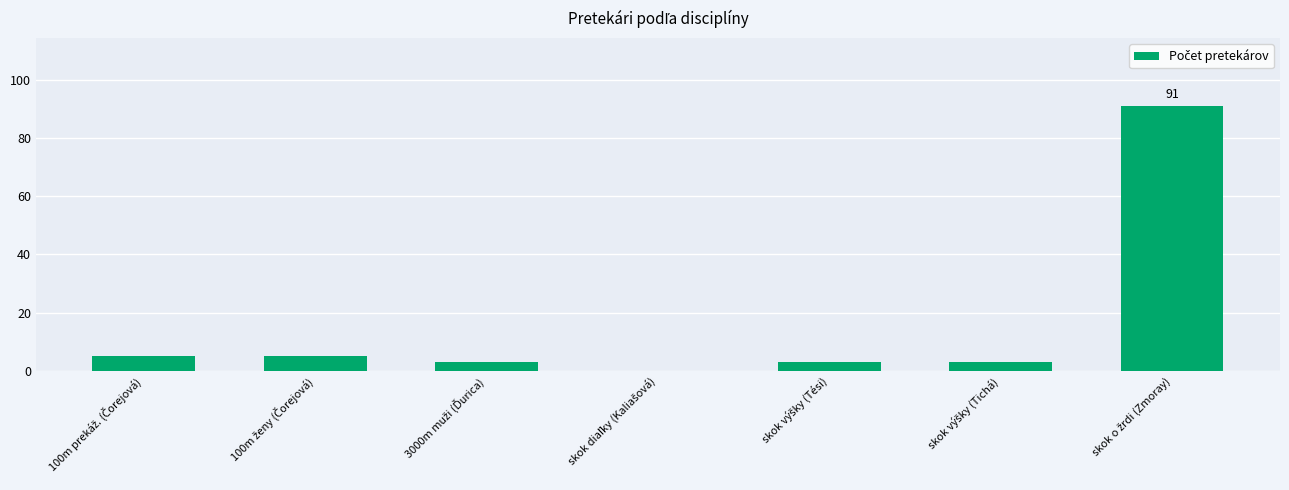

What is the maximum value shown in the chart?

91